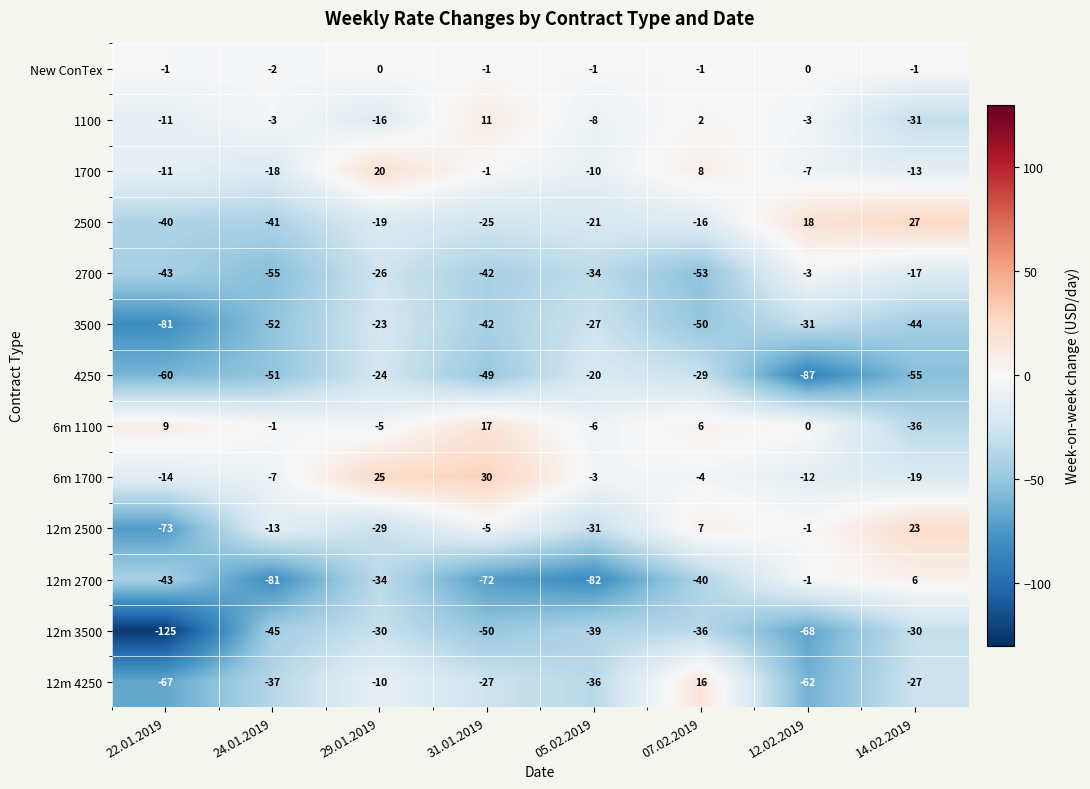

What is the sum of all 6m 1100 values?

-16